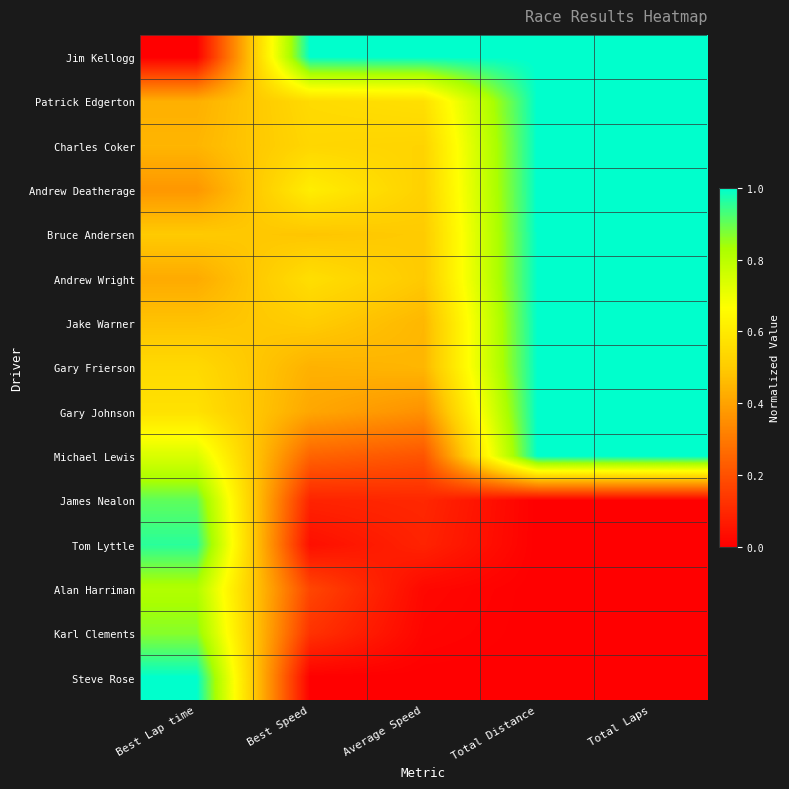

What is the total value across all series at Total Laps?

10.0